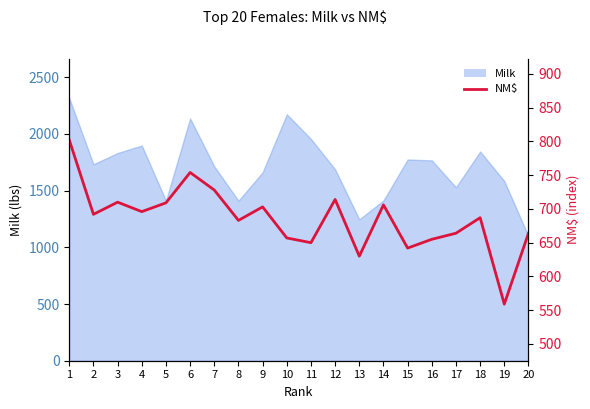

At which category does the chart reach its peak across all series?

1